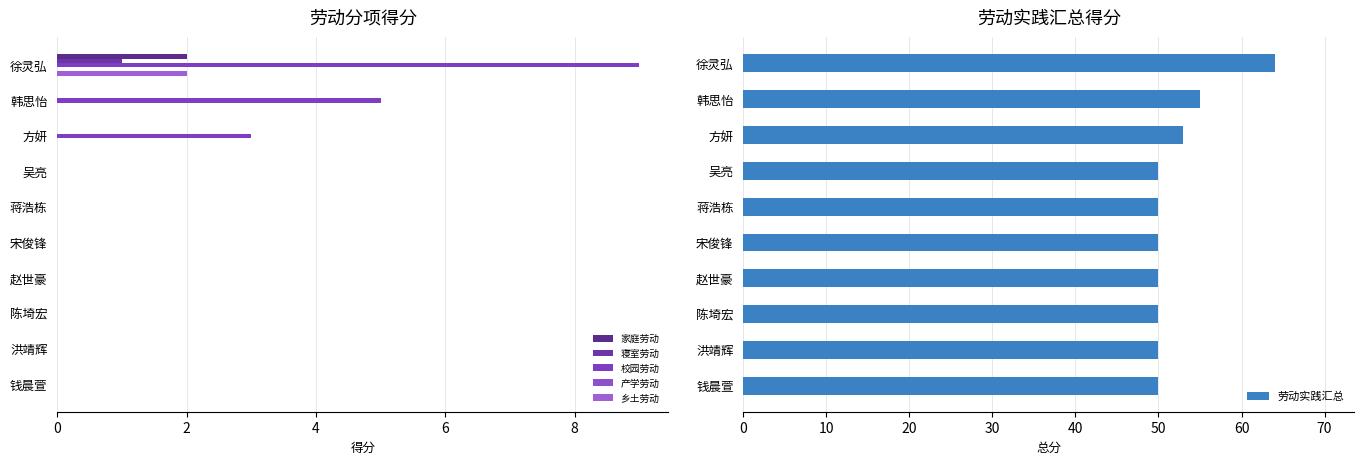

Is it true that 劳动实践汇总 equals 20 at 洪靖辉?

False